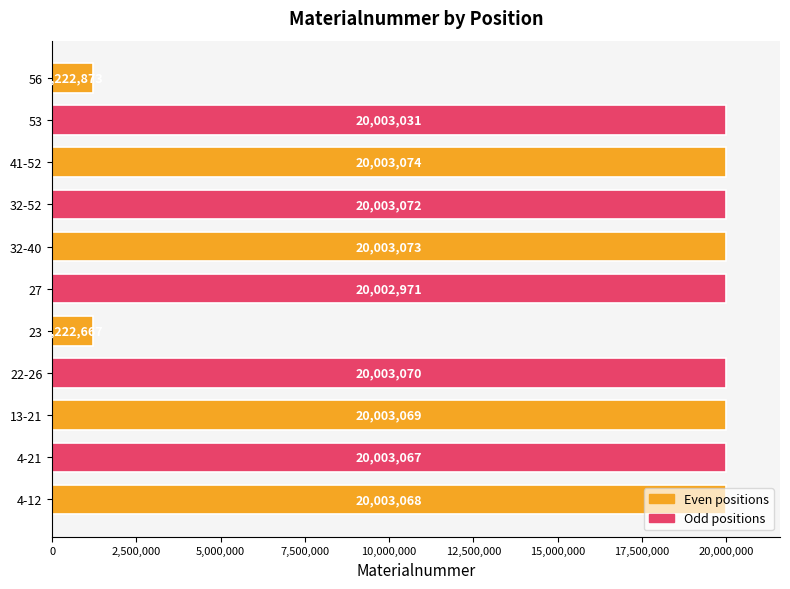

Does the chart contain any negative values?

No